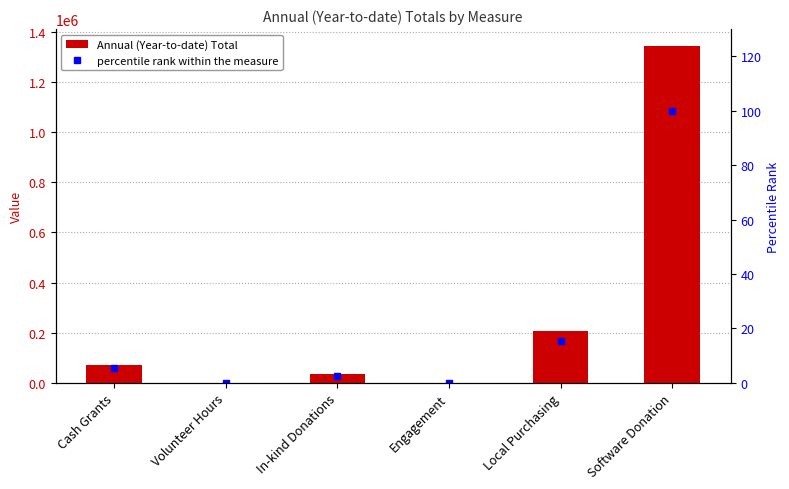

What are all the series names shown in the legend?

Annual (Year-to-date) Total, percentile rank within the measure